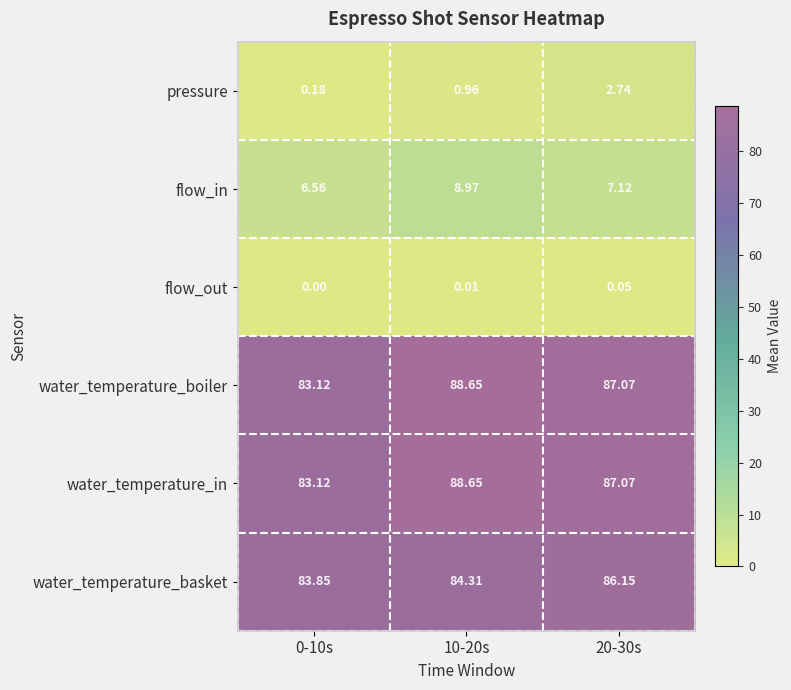

Which series changed the most between 10-20s and 20-30s?

flow_in